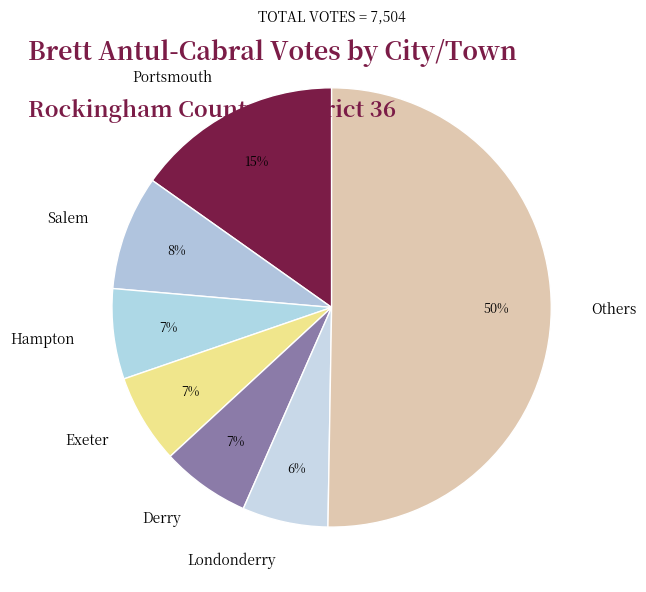

What is the majority slice?

Others